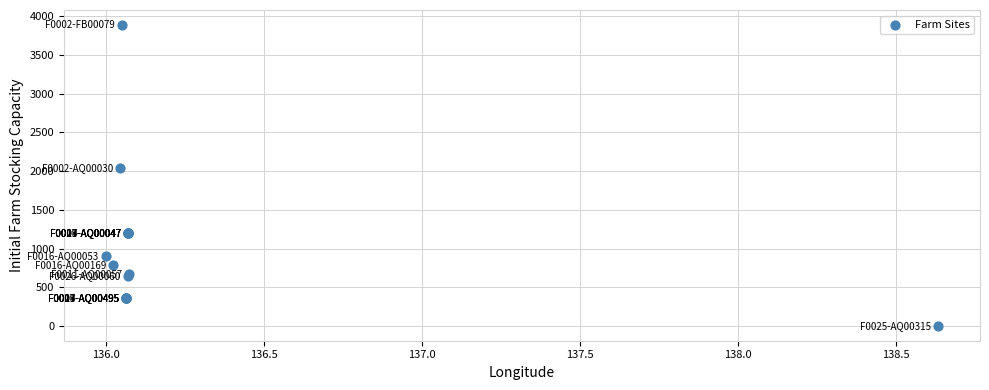

What Y value in the scatter plot is closest to 1945?

2037